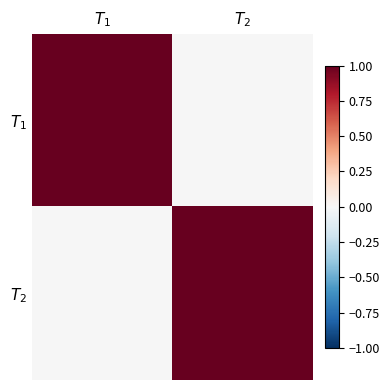

What is the total value across all series at $T_2$?

1.0